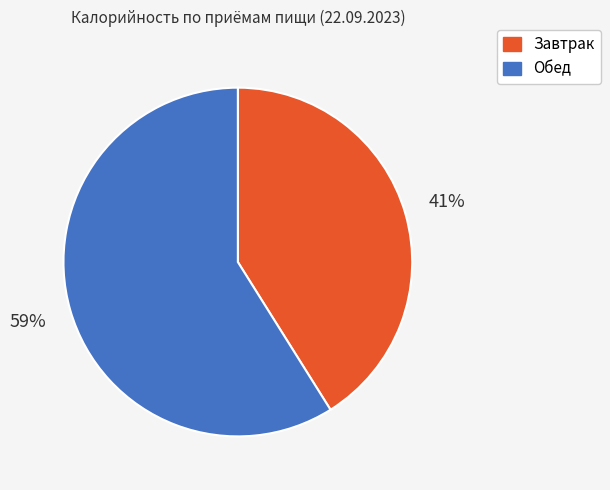

To the nearest percent, what percentage of the pie is Обед?

59%